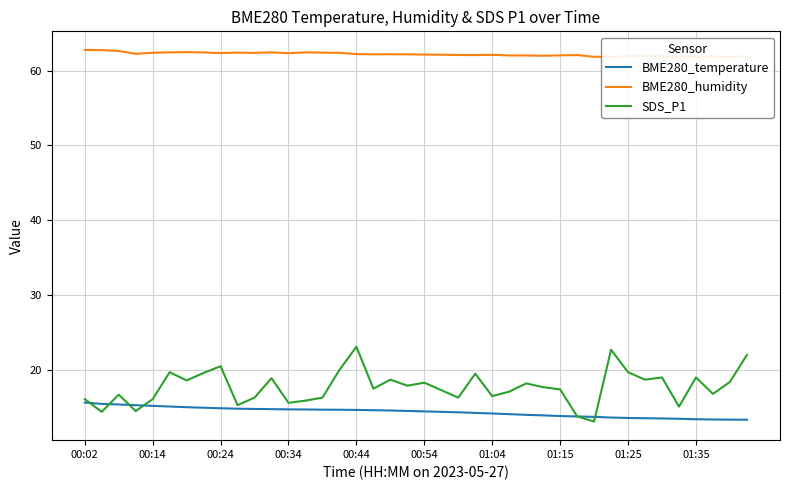

In SDS_P1, how many points are lower than both neighbors (excluding endpoints)?

13